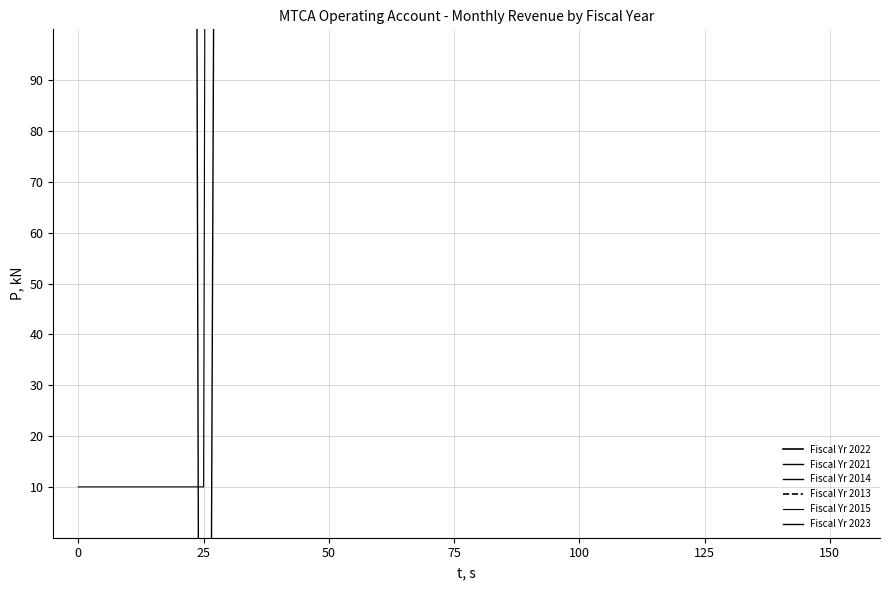

What is the greatest value displayed?

6776.3